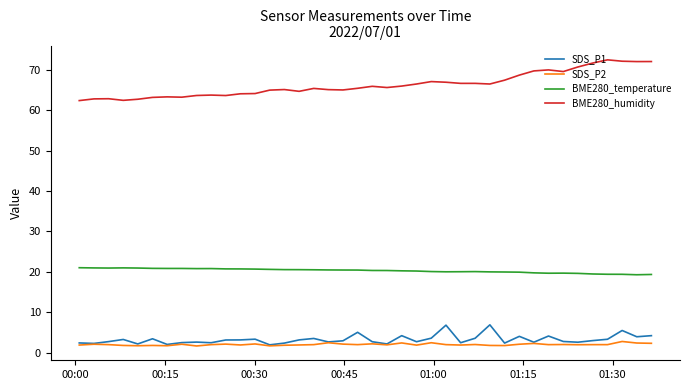

True or false: SDS_P1 and BME280_humidity intersect in this chart.

False